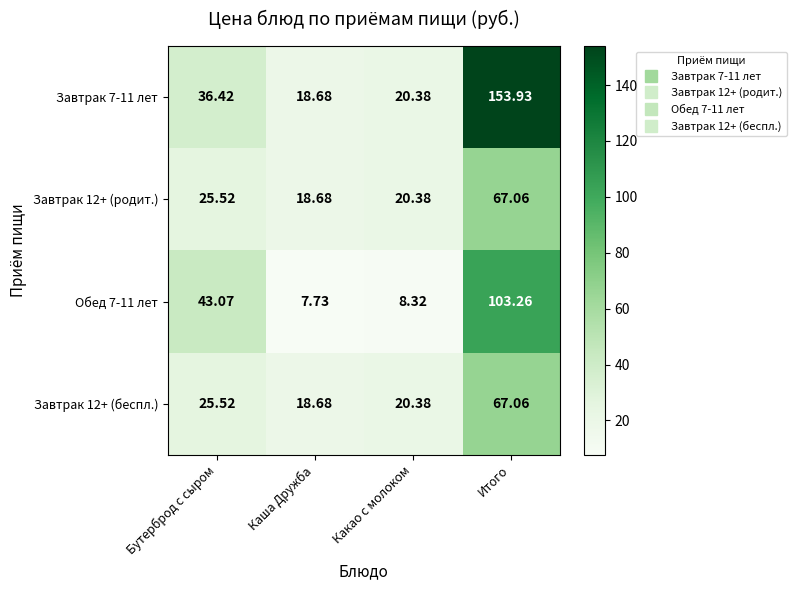

At which category does the chart reach its peak across all series?

Итого